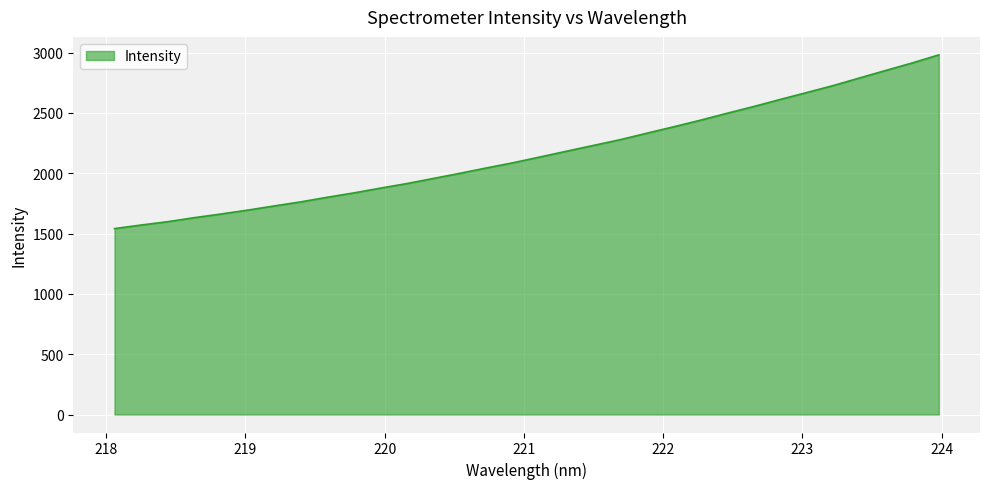

What is the greatest value displayed?

2980.8